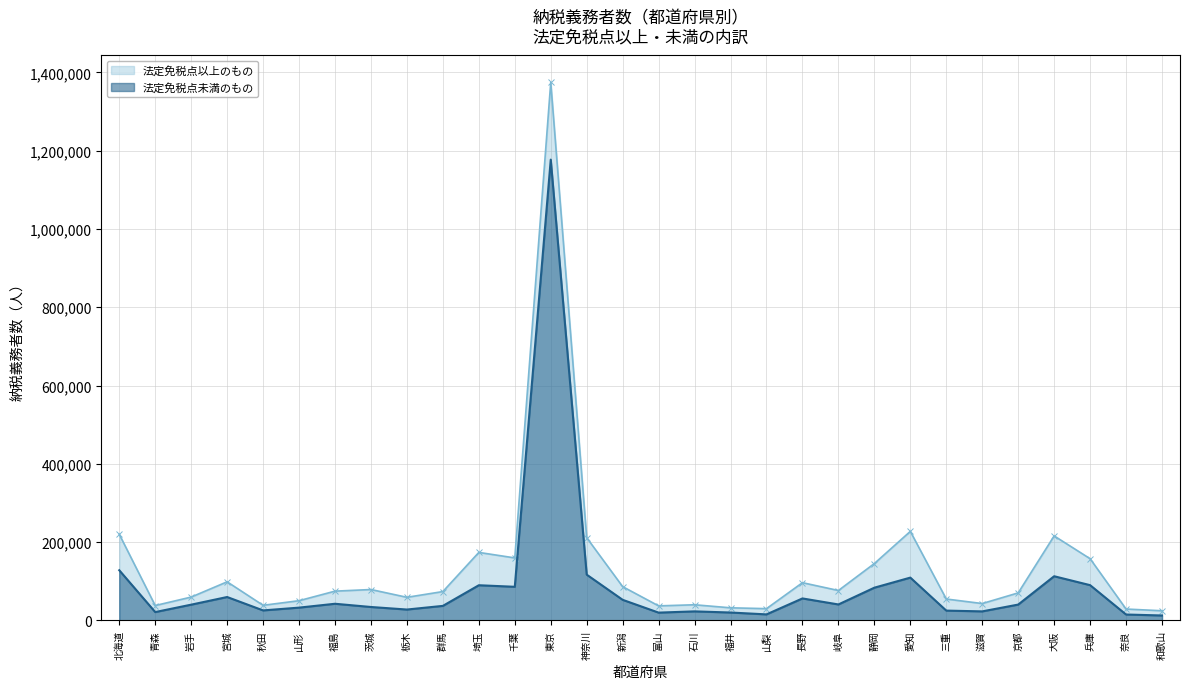

What is the sum of the values at 千葉 and 京都?

126639